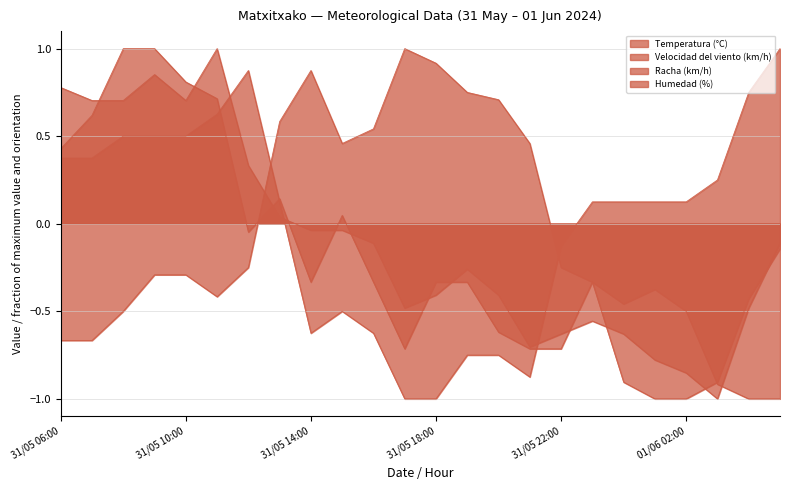

True or false: Humedad (%) has a value of 0.5 at 31/05 08:00.

True